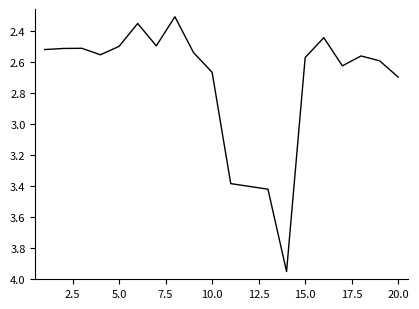

What is the smallest value displayed?

2.3